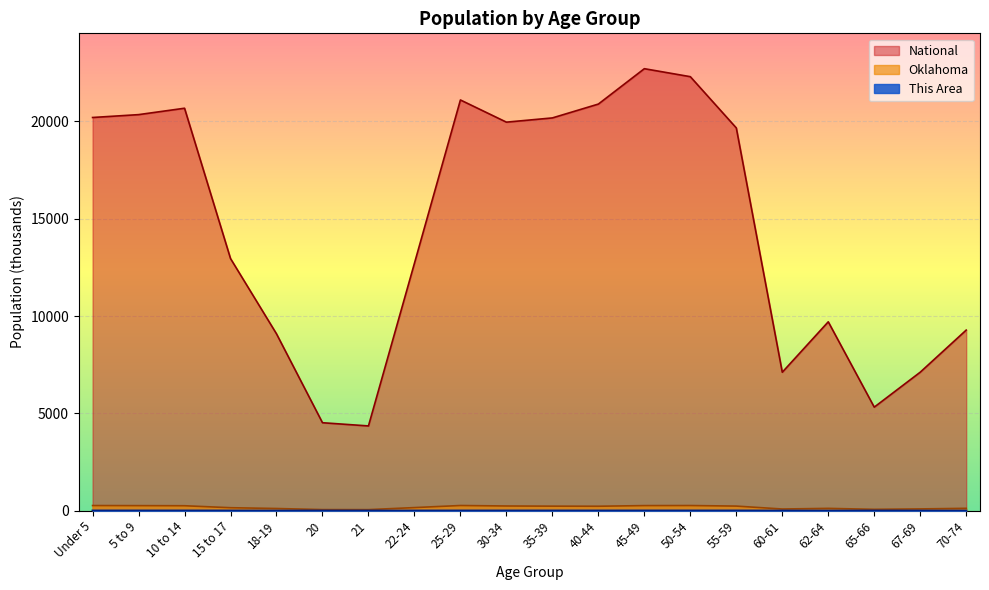

What is the label of the 9th point from the left?

25-29